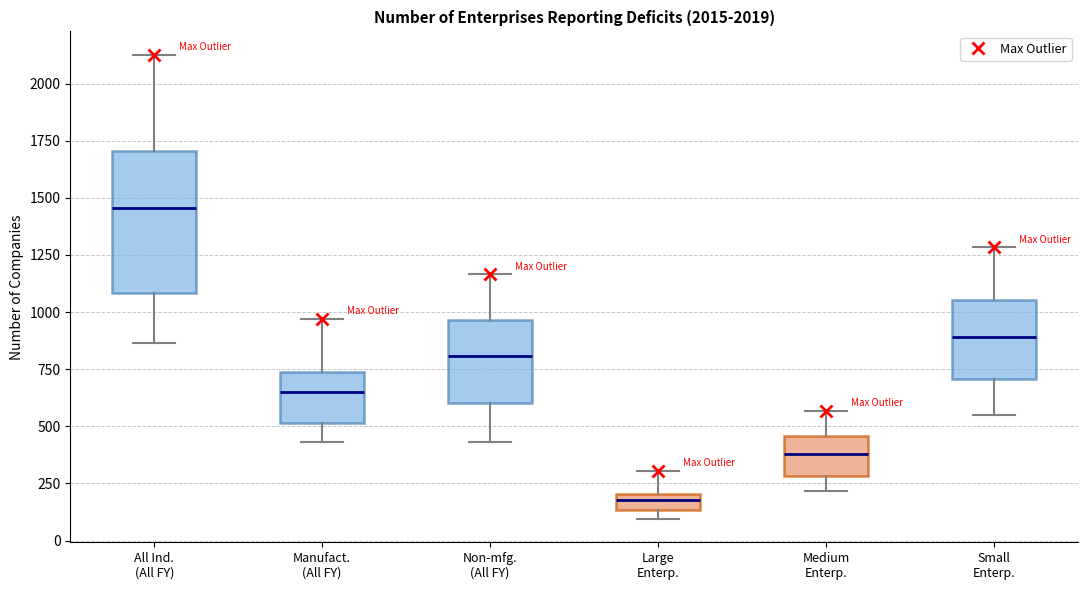

Which box has the lowest median line?

Large Enterp.